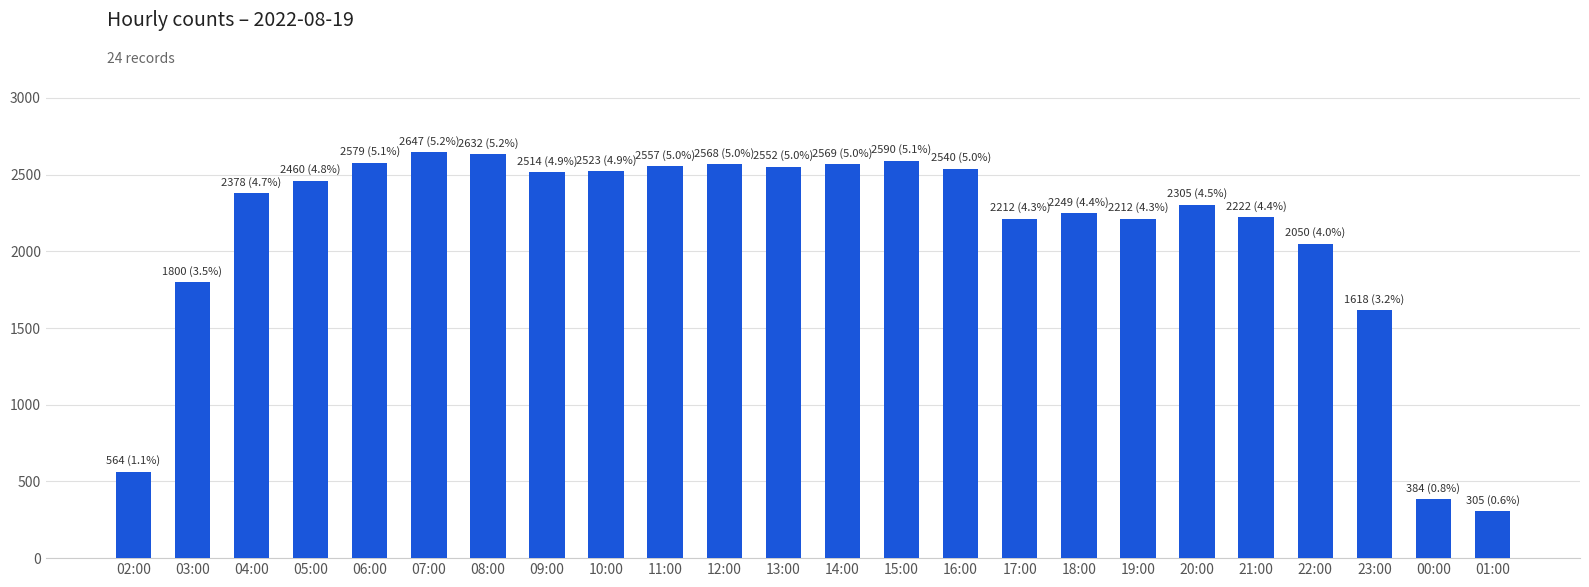

What is the greatest value displayed?

2647